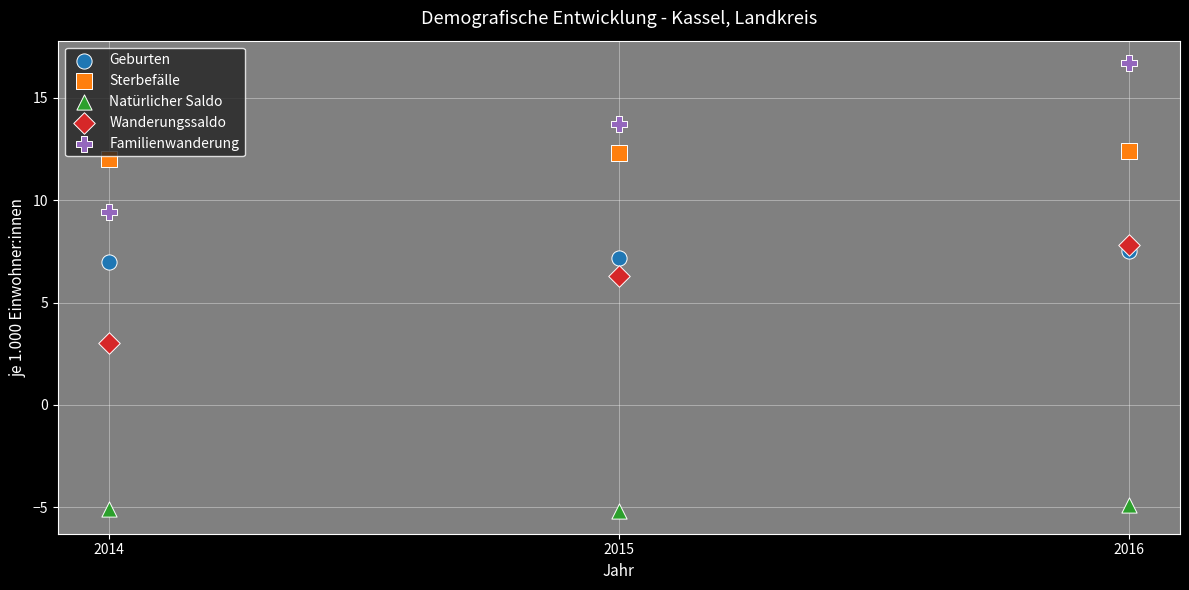

Which series has the widest spread of Y values?

Familienwanderung